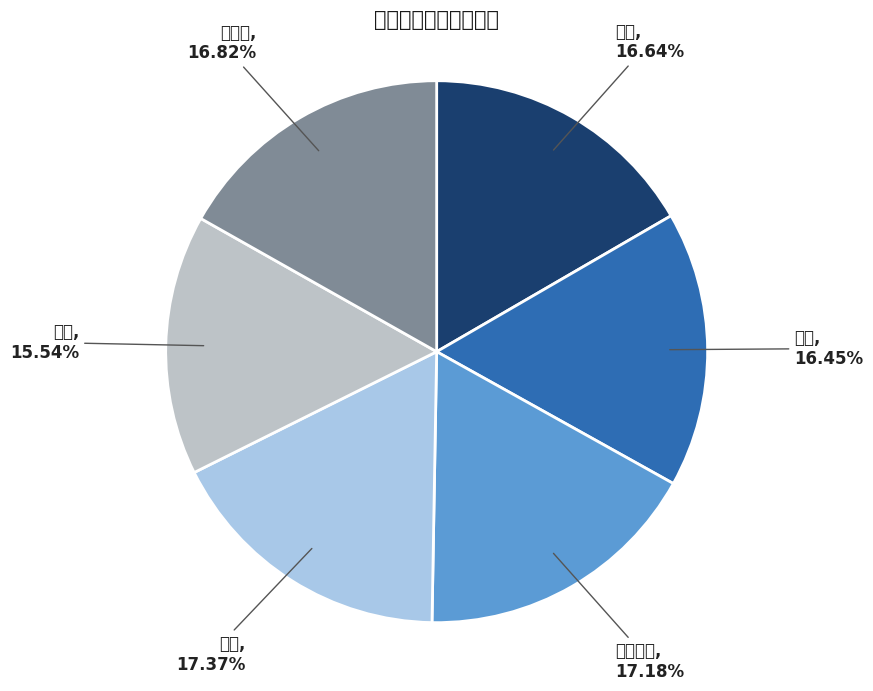

To the nearest percent, what is the difference between the largest and smallest slice percentages?

2%